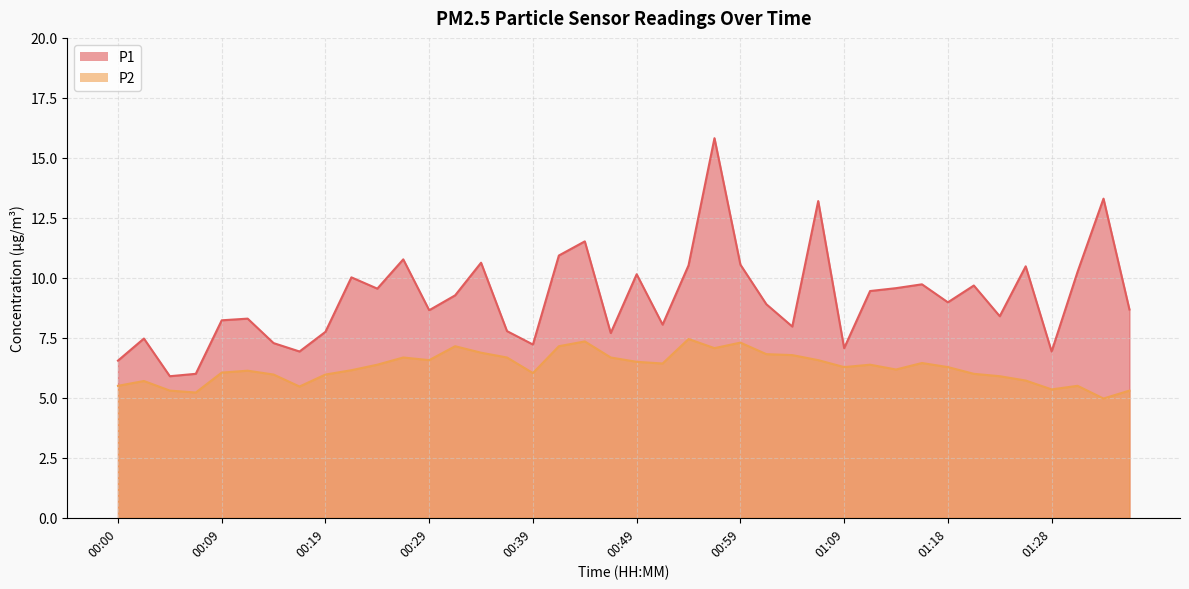

True or false: P2 and P1 intersect in this chart.

False